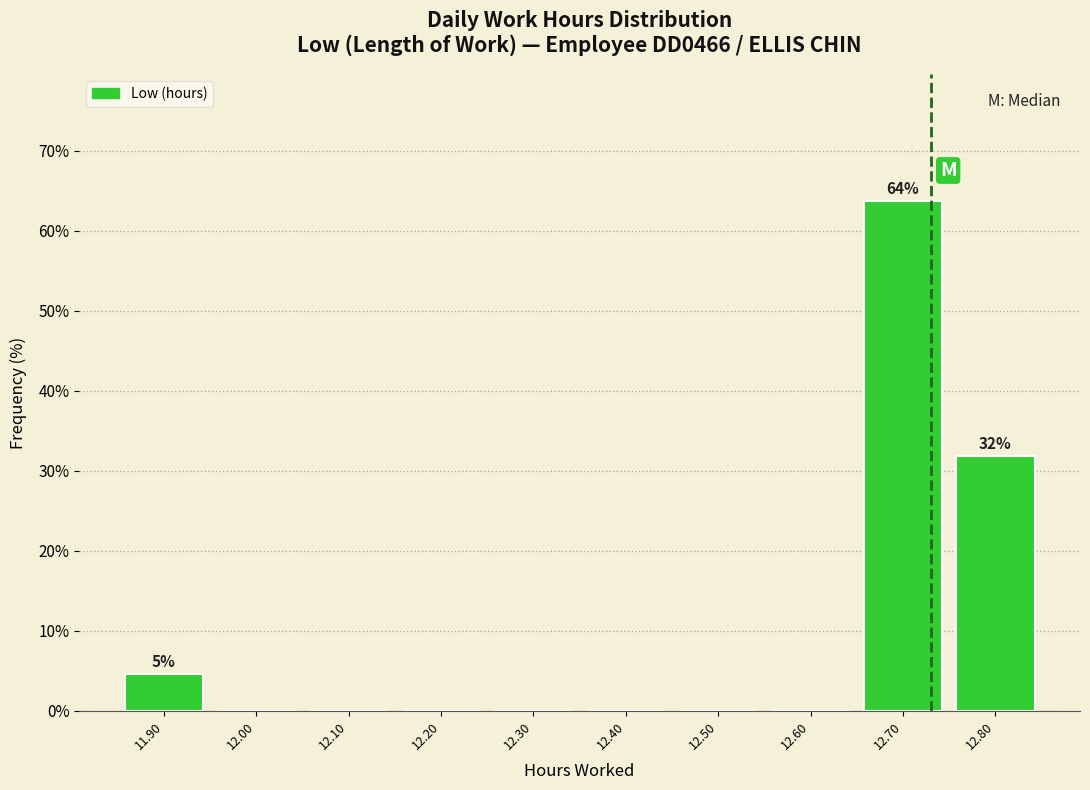

Which range on the x-axis has the tallest bar?

12.65 to 12.75